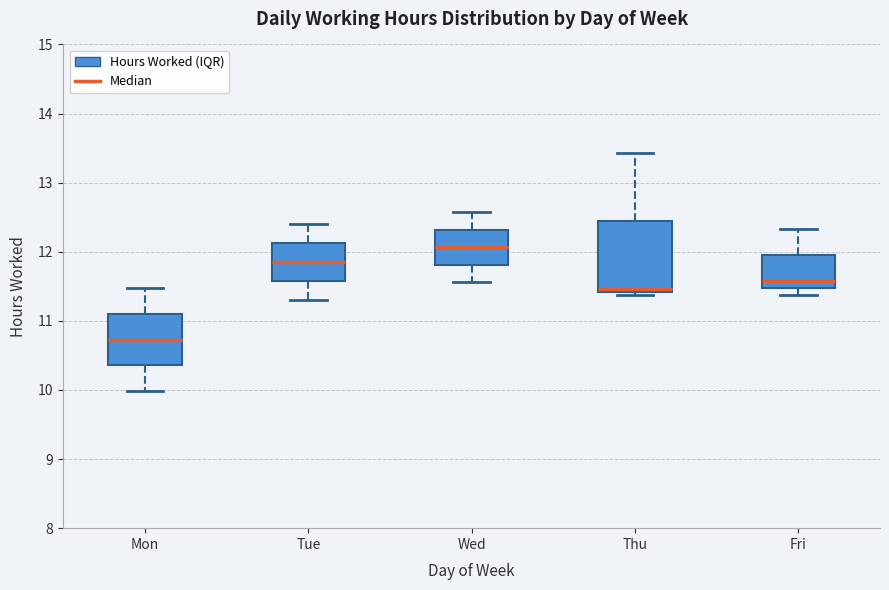

Reading left to right, transcribe this box plot: for each box, give where its median line is, the range the box spans, and where its two whiskers end, as read against the y-axis. The values are not printed on the chart, so give them approximately, as read against the axis.

Mon: median 10.7, box 10.4 to 11.1, whiskers 10.0 to 11.5
Tue: median 11.9, box 11.6 to 12.1, whiskers 11.3 to 12.4
Wed: median 12.1, box 11.8 to 12.3, whiskers 11.6 to 12.6
Thu: median 11.5, box 11.4 to 12.4, whiskers 11.4 (just below the box's lower edge) to 13.4
Fri: median 11.6, box 11.5 to 12.0, whiskers 11.4 to 12.3